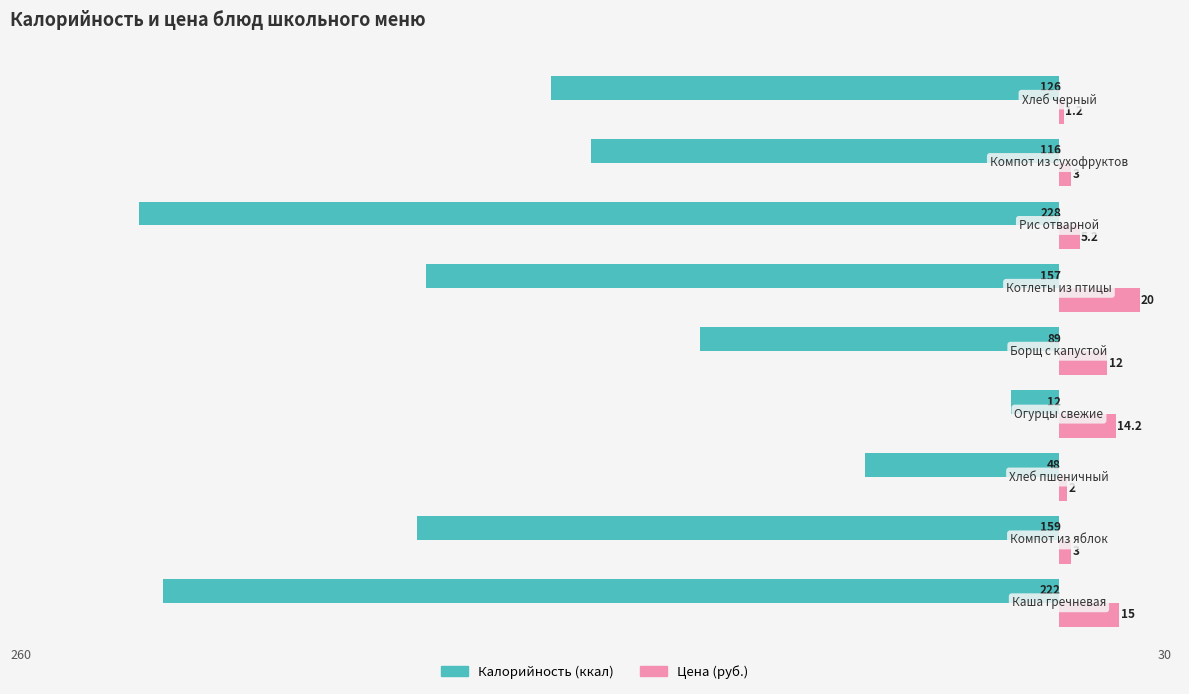

List the series in order of their overall mean, lowest first.

Калорийность (ккал), Цена (руб.)